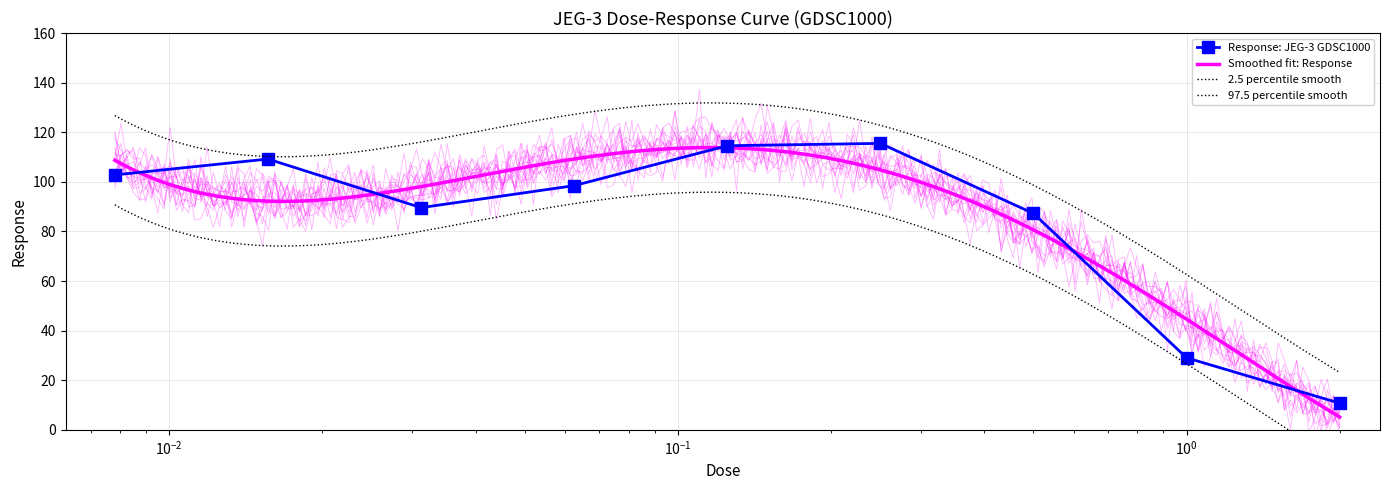

What is the label of the 6th point from the right?

0.0625